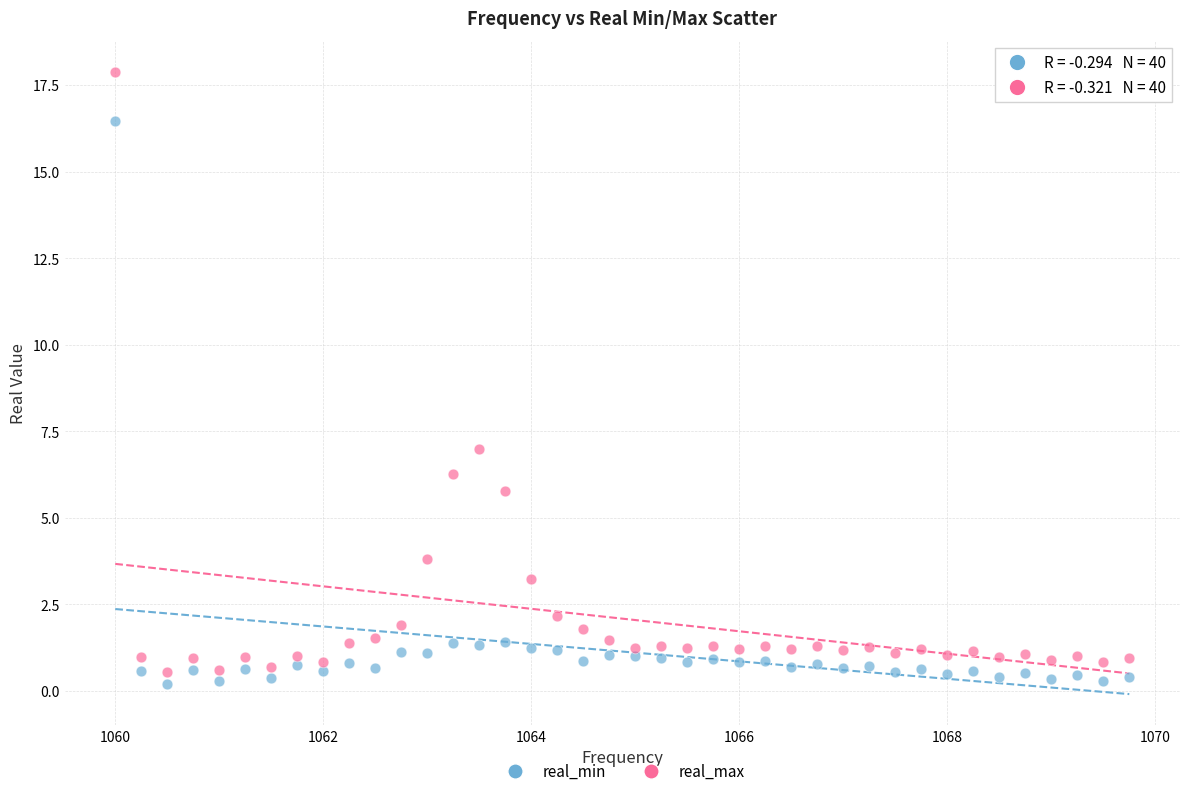

What are all the series names shown in the legend?

real_min, real_max